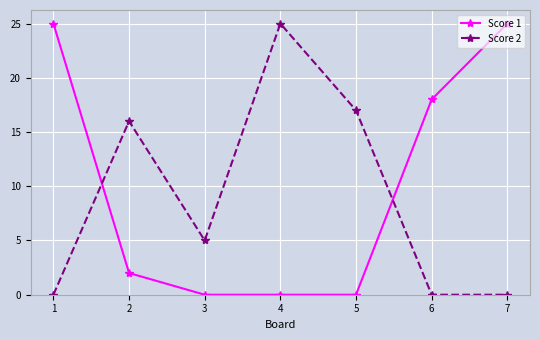

Reading right to left, extract all data points from this chart.

Score 1: 7=25	6=18	5=0	4=0	3=0	2=2	1=25
Score 2: 7=0	6=0	5=17	4=25	3=5	2=16	1=0